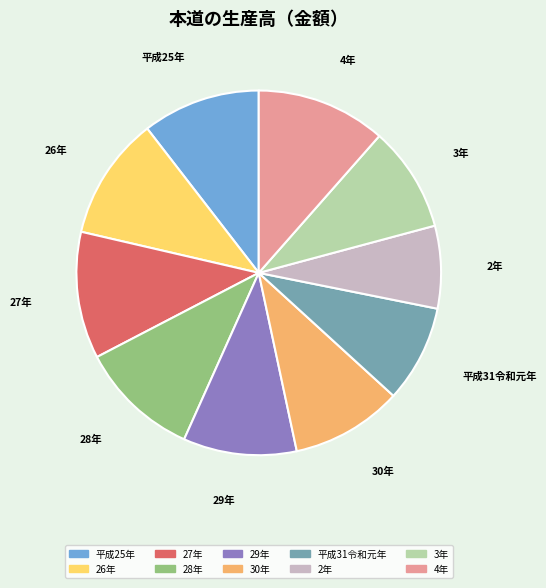

Does 2年 account for over 50% of the chart?

No